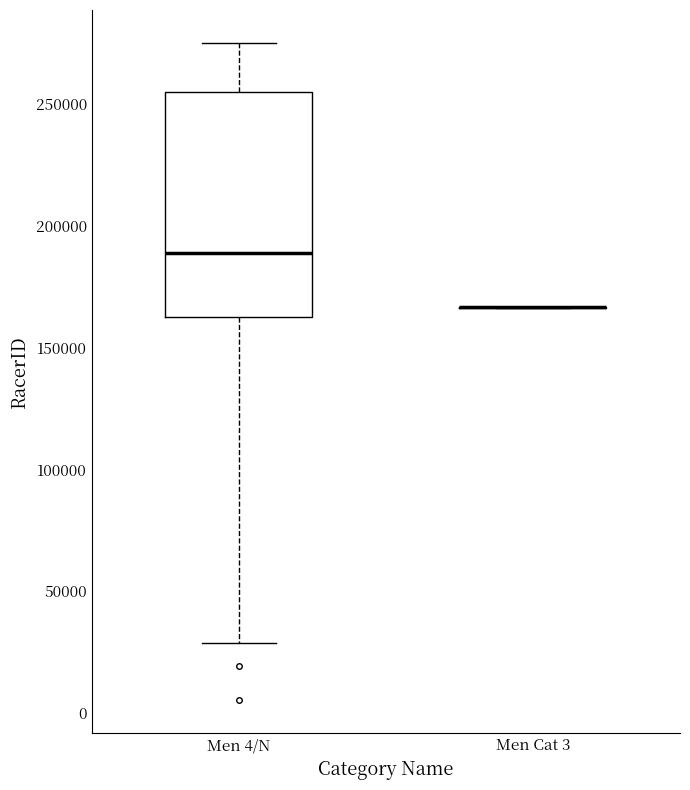

Where does the upper whisker of the box for Men 4/N end on the y-axis? The values are not printed on the chart, so give them approximately, as read against the axis.

275000